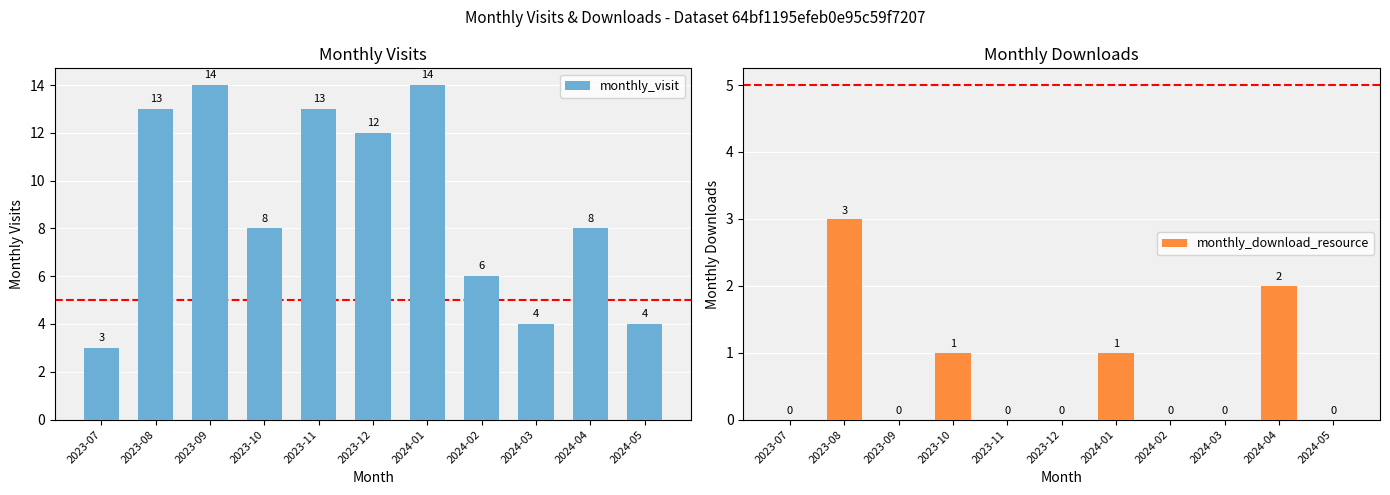

Which series changed the most between 2023-08 and 2024-01?

monthly_download_resource